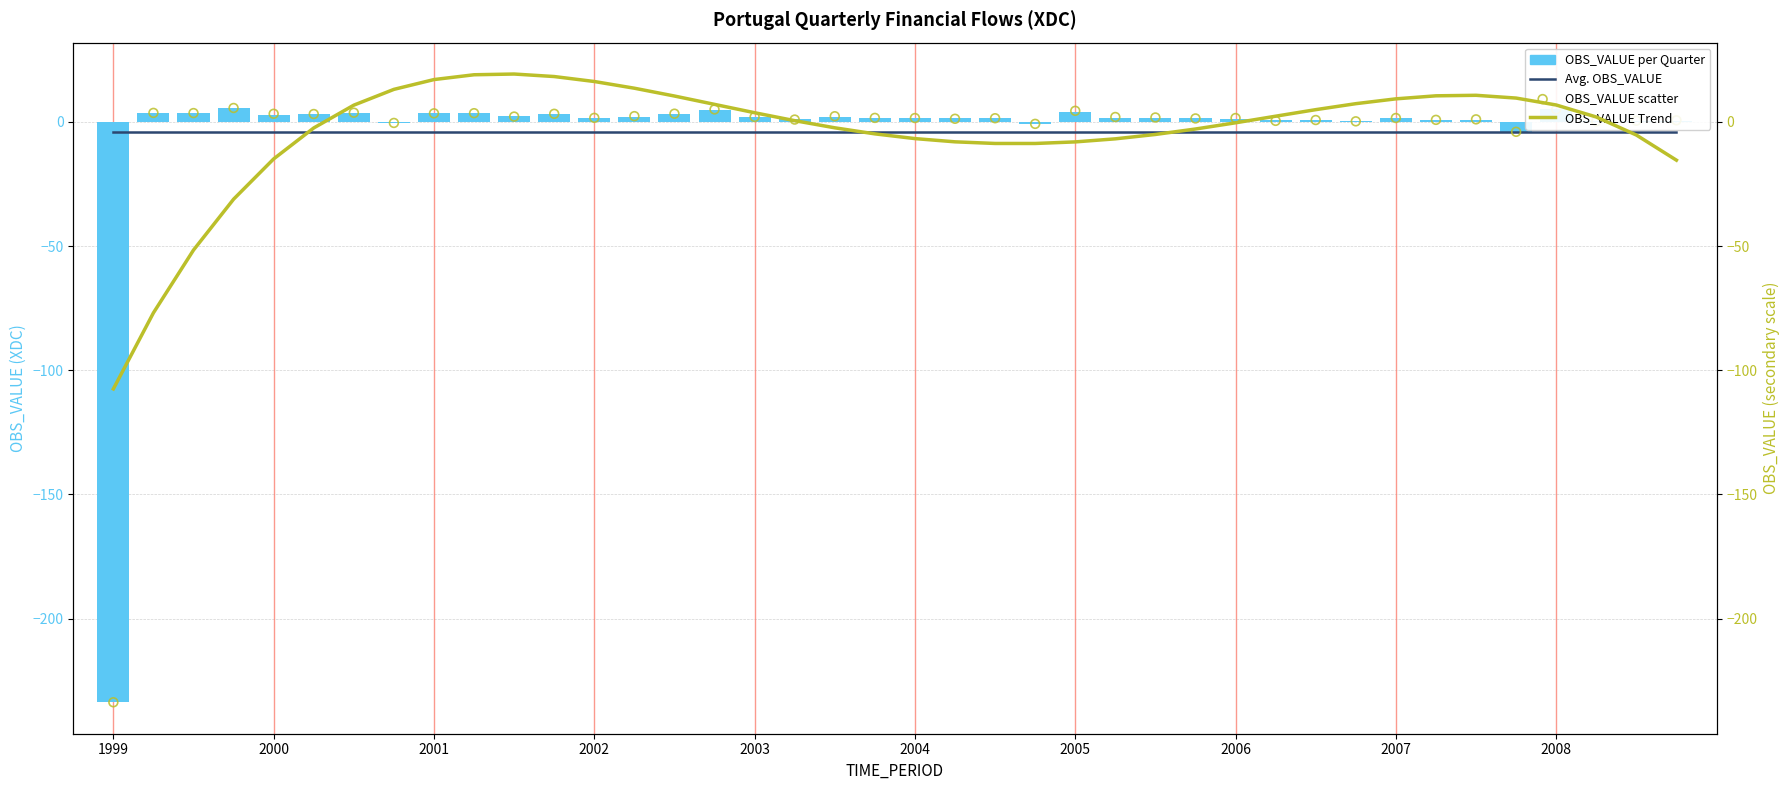

Which series has the widest spread of Y values?

OBS_VALUE per Quarter